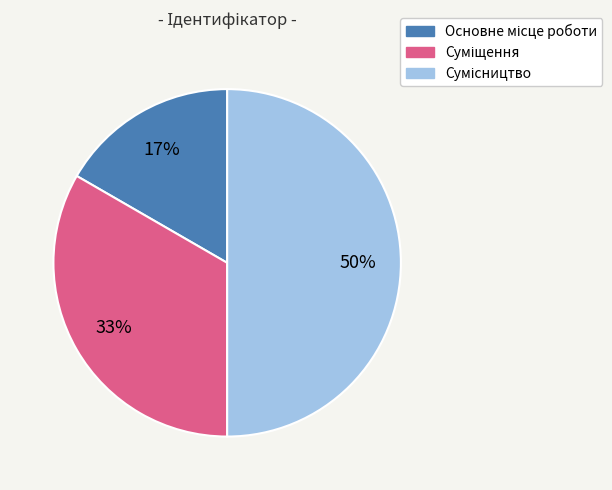

To the nearest percent, what is the difference between the largest and smallest slice percentages?

33%